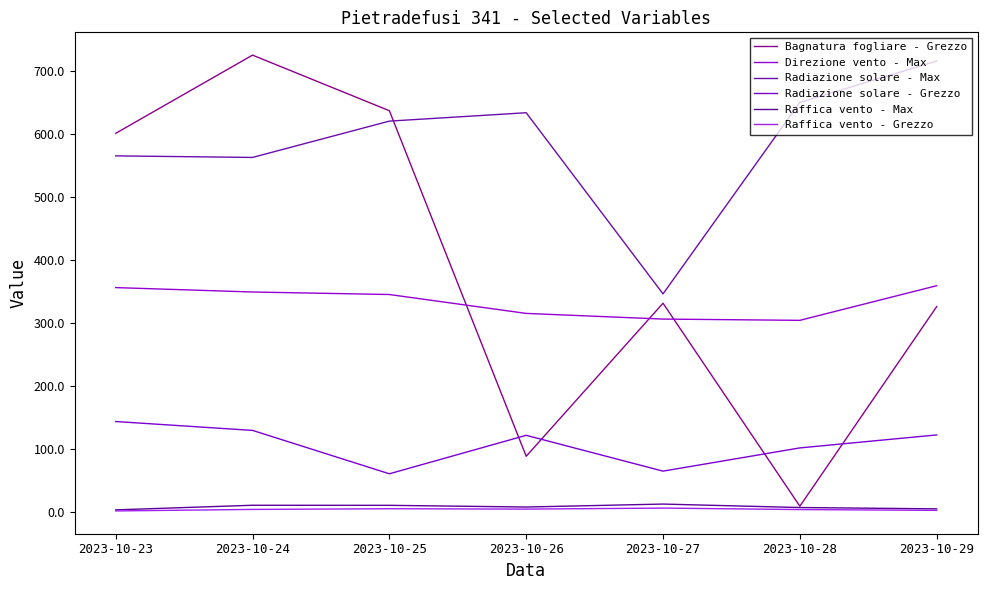

What is the difference between the Raffica vento - Max values at 2023-10-28 and 2023-10-23?

3.7